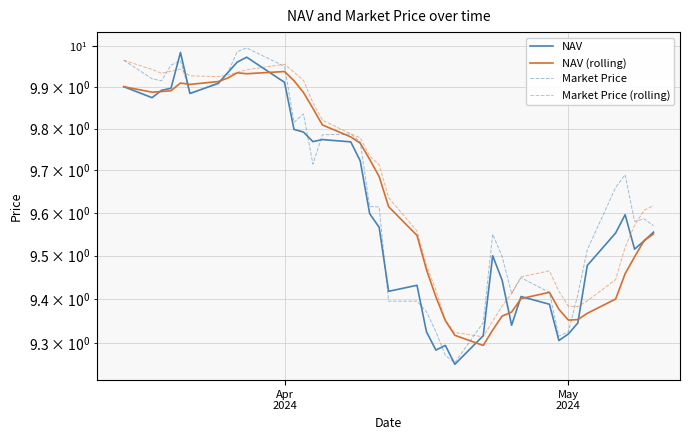

Reading left to right, extract all data points from this chart.

NAV: 9.9	9.9	9.9	9.9	10.0	9.9	9.9	9.9	10.0	10.0	9.9	9.8	9.8	9.8	9.8	9.8	9.7	9.6	9.6	9.4	9.4	9.3	9.3	9.3	9.3	9.3	9.5	9.4	9.3	9.4	9.4	9.3	9.3	9.3	9.5	9.6	9.6	9.5	9.5	9.6
NAV (rolling): 9.9	9.9	9.9	9.9	9.9	9.9	9.9	9.9	9.9	9.9	9.9	9.9	9.9	9.8	9.8	9.8	9.8	9.7	9.7	9.6	9.5	9.5	9.4	9.4	9.3	9.3	9.3	9.4	9.4	9.4	9.4	9.4	9.4	9.4	9.4	9.4	9.5	9.5	9.5	9.6
Market Price: 10.0	9.9	9.9	10.0	10.0	9.9	9.9	9.9	10.0	10.0	9.9	9.8	9.8	9.7	9.8	9.8	9.8	9.6	9.6	9.4	9.4	9.4	9.3	9.3	9.3	9.3	9.6	9.5	9.4	9.4	9.4	9.3	9.3	9.4	9.5	9.7	9.7	9.6	9.6	9.6
Market Price (rolling): 10.0	9.9	9.9	9.9	9.9	9.9	9.9	9.9	9.9	9.9	10.0	9.9	9.9	9.9	9.8	9.8	9.8	9.7	9.7	9.6	9.6	9.5	9.4	9.4	9.3	9.3	9.3	9.4	9.4	9.5	9.5	9.4	9.4	9.4	9.4	9.4	9.5	9.6	9.6	9.6